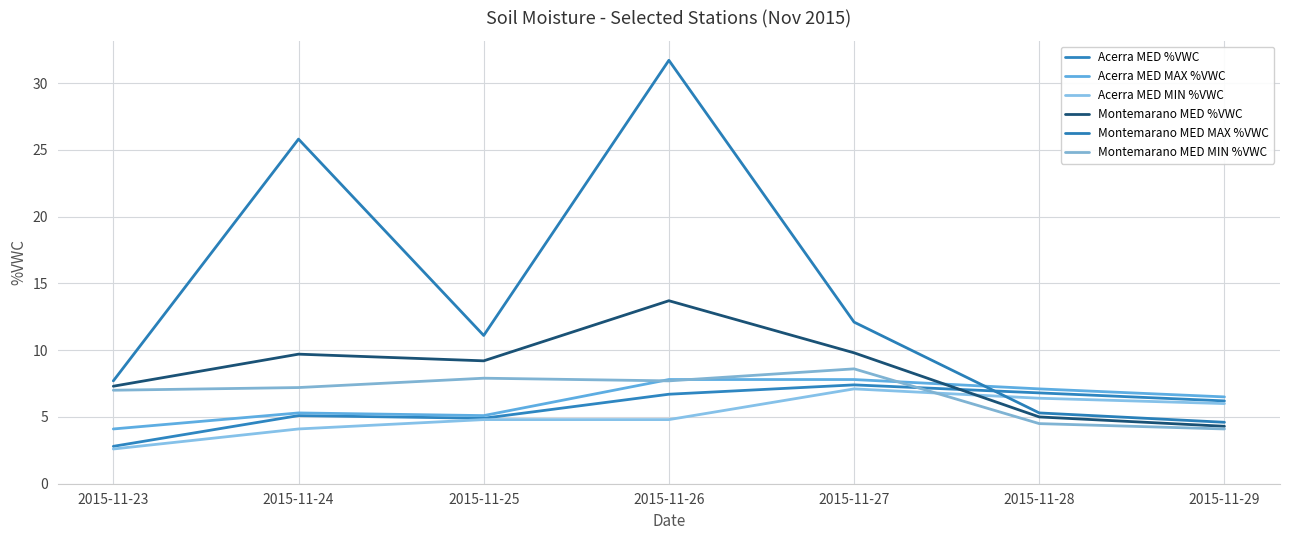

What is the difference between the highest and lowest values at 2015-11-29?

2.4